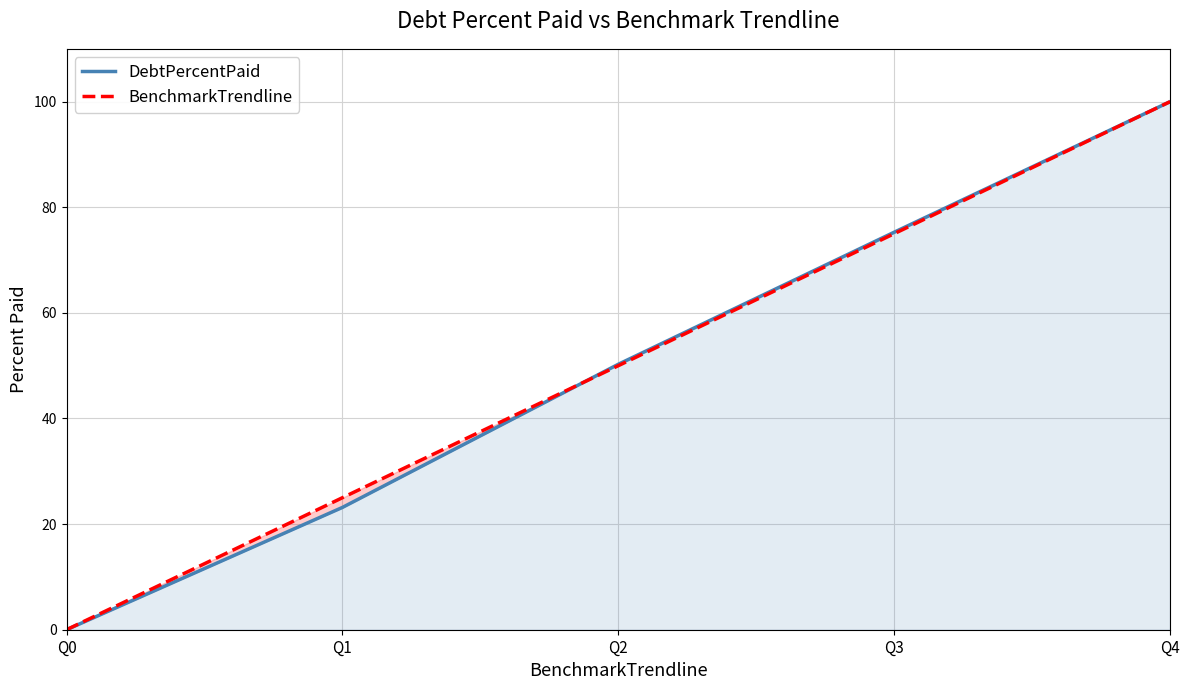

Count the number of categories in the chart.

5